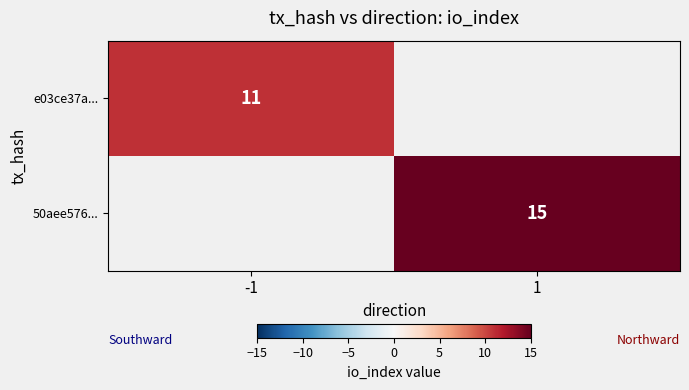

Between -1 and 1, which is larger?

1